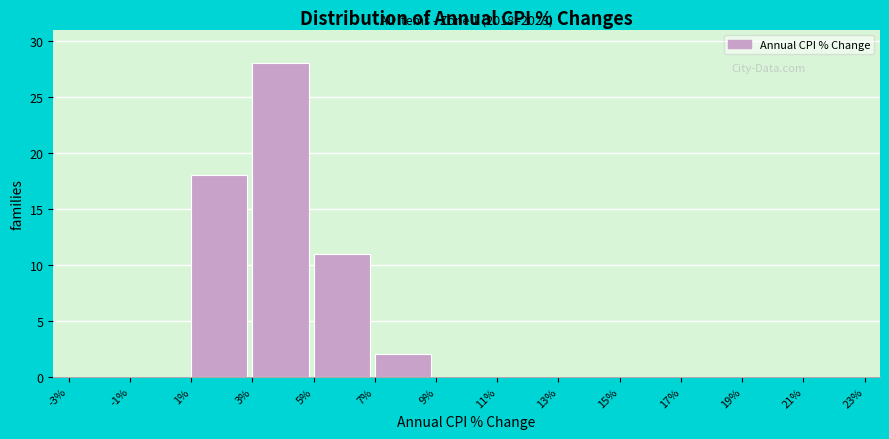

Over which range of the x-axis is the bar tallest?

3% to 5%